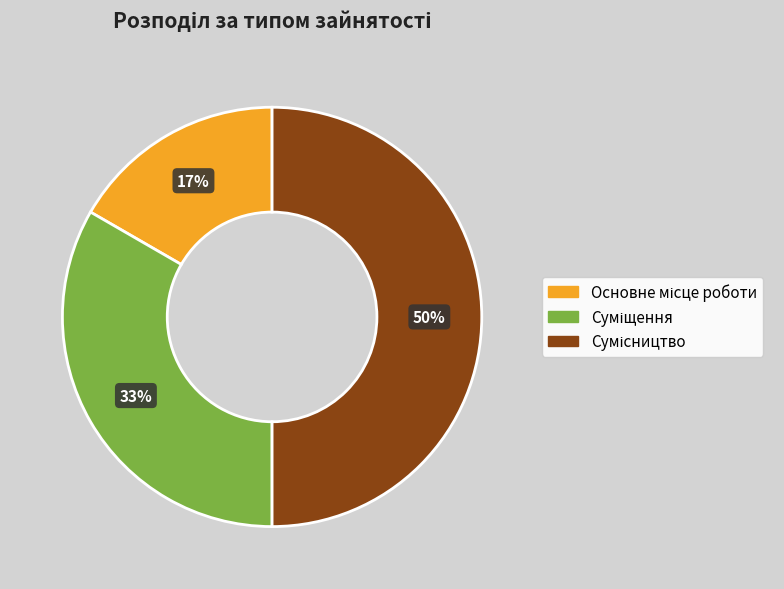

To the nearest percent, what is the difference between the largest and smallest slice percentages?

33%